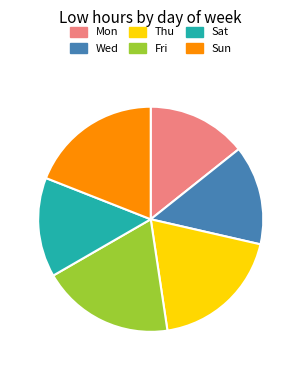

Does any single category account for the majority?

No